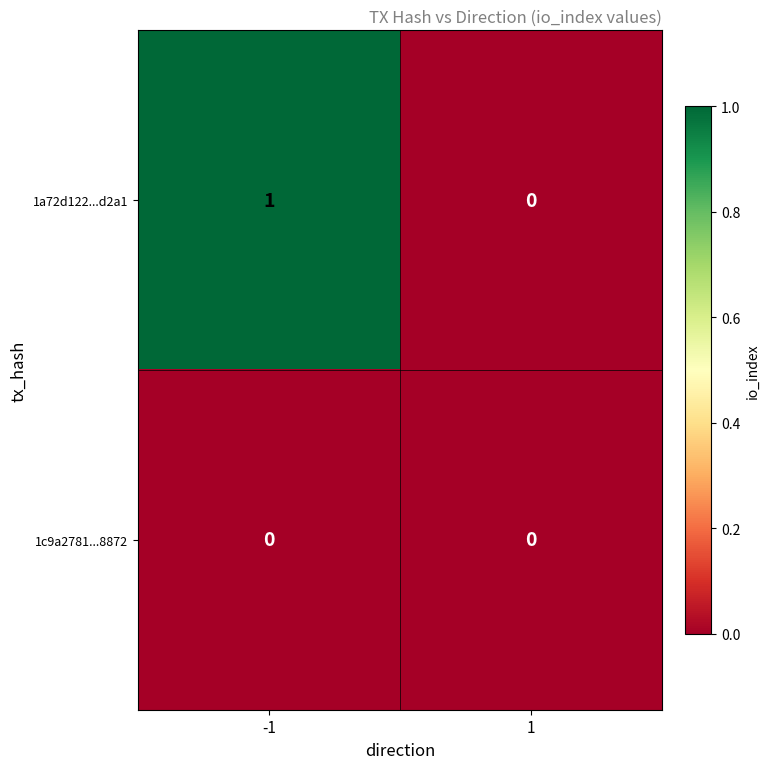

How many values in 1a72d122...d2a1 are above zero?

1